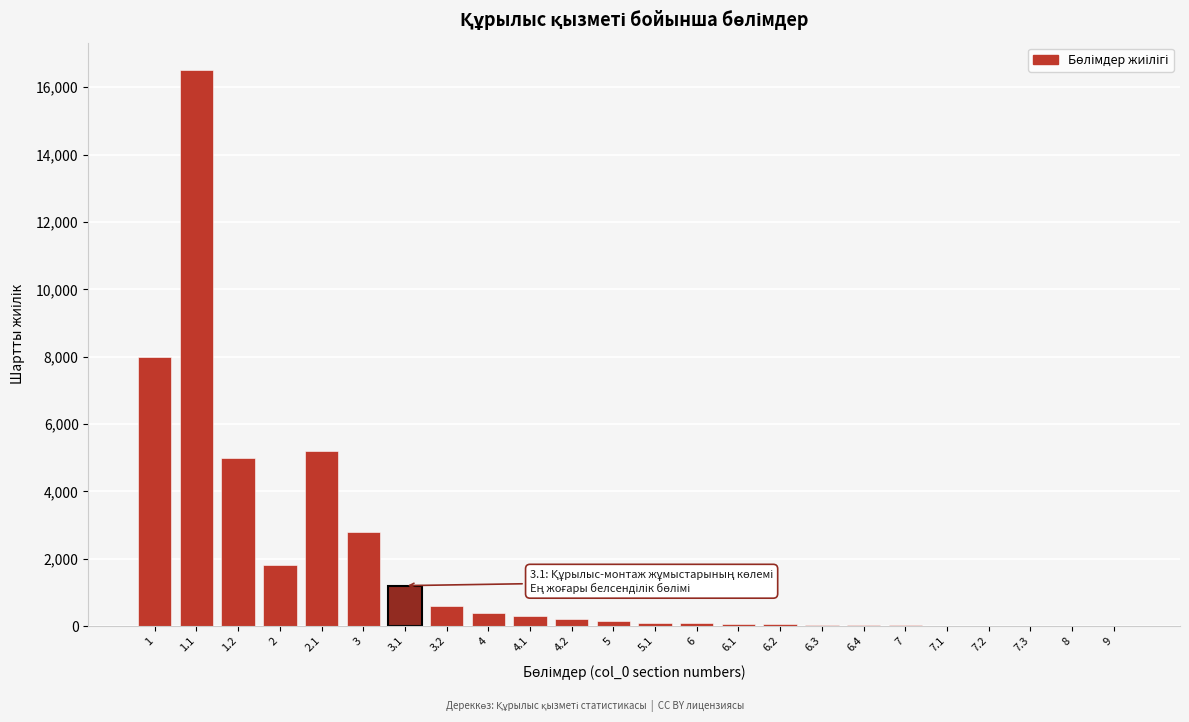

Is it true that the value at 3 is 4862?

False